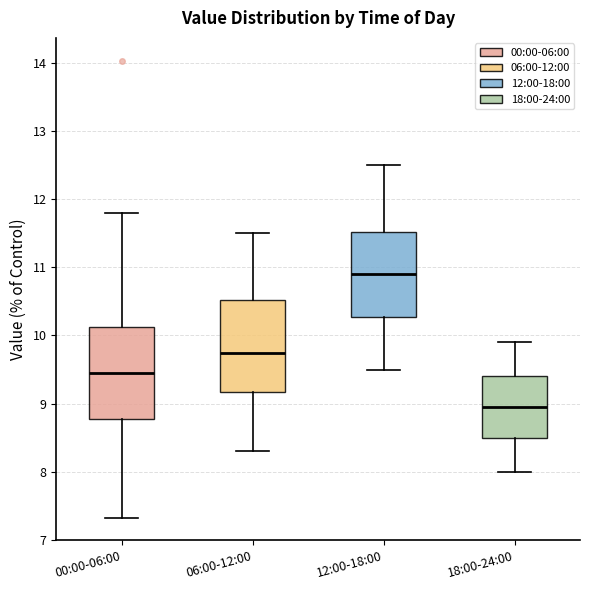

Reading left to right, transcribe this box plot: for each box, give where its median line is, the range the box spans, and where its two whiskers end, as read against the y-axis. The values are not printed on the chart, so give them approximately, as read against the axis.

00:00-06:00: median 9.5, box 8.8 to 10.1, whiskers 7.3 to 11.8
06:00-12:00: median 9.8, box 9.2 to 10.5, whiskers 8.3 to 11.5
12:00-18:00: median 10.9, box 10.3 to 11.5, whiskers 9.5 to 12.5
18:00-24:00: median 9.0, box 8.5 to 9.4, whiskers 8.0 to 9.9